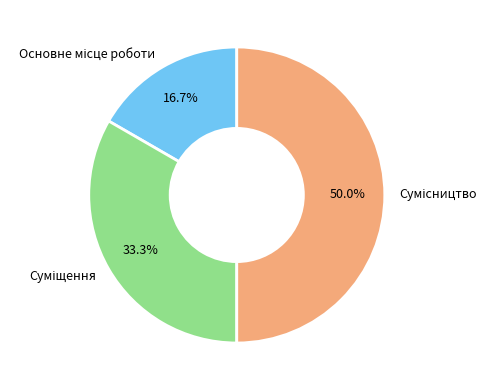

Which category has the biggest portion of the pie?

Сумісництво